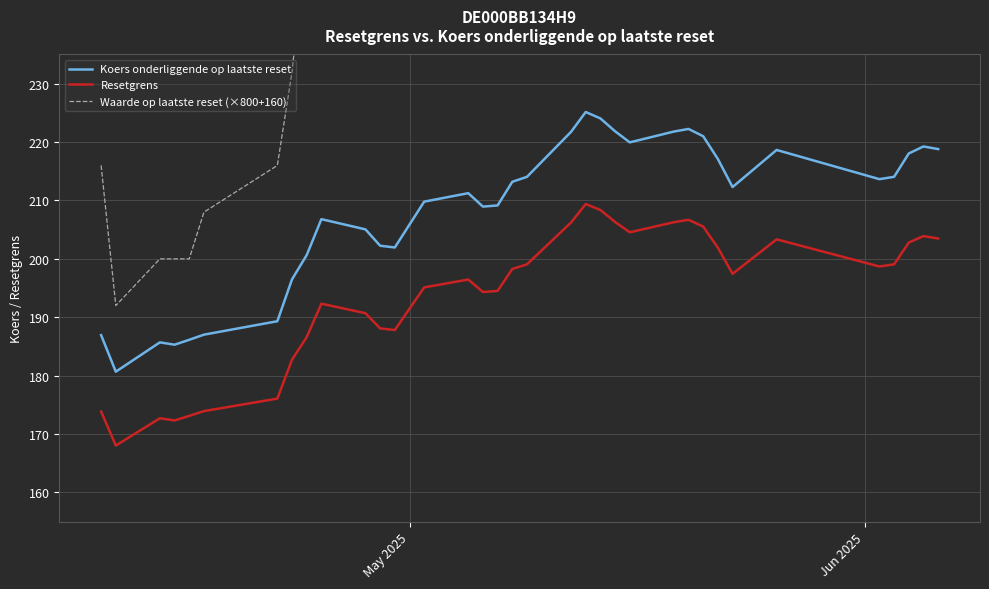

The value of Resetgrens at 26 is 361.1. True or false?

False